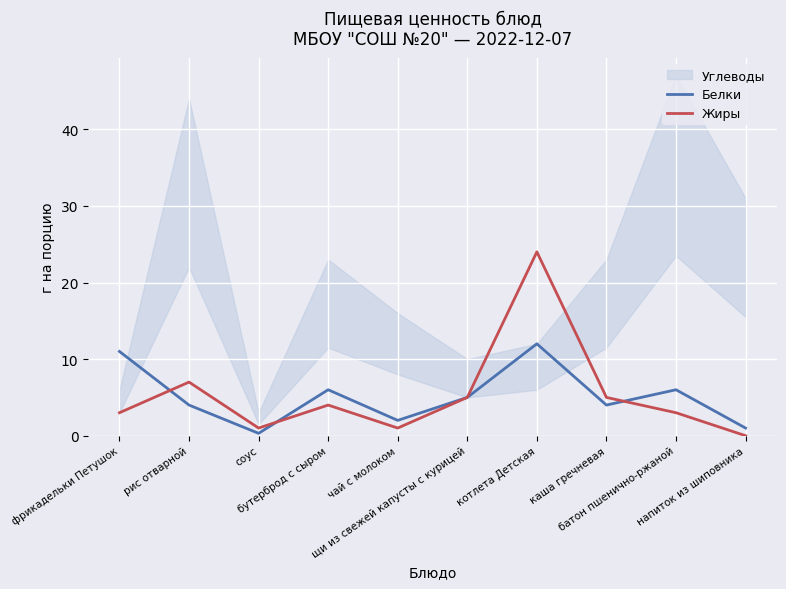

At which label does Жиры first exceed 4?

рис отварной